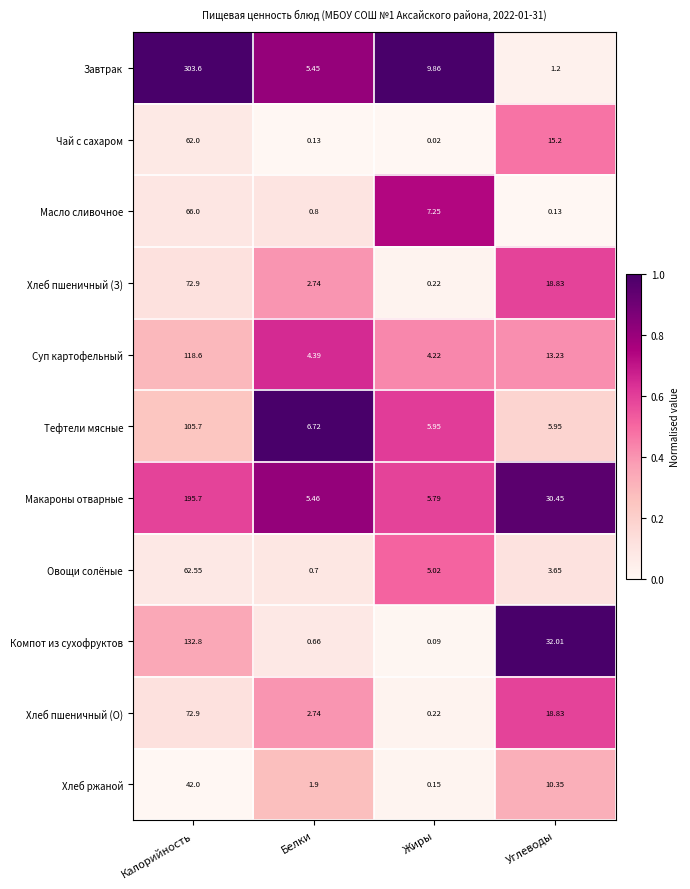

What is the spread (max minus min) of values at Белки?

6.6